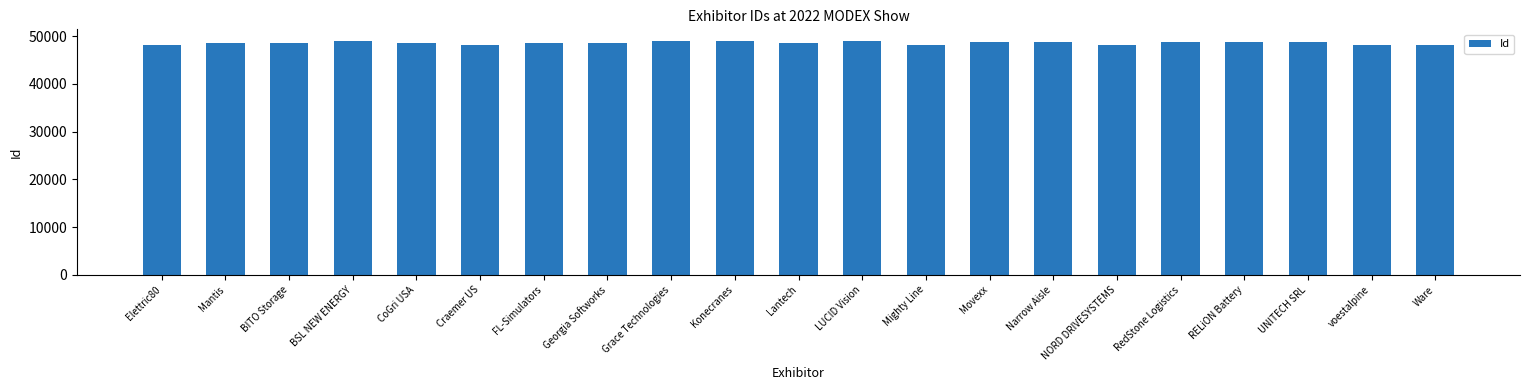

What is the greatest value displayed?

48955